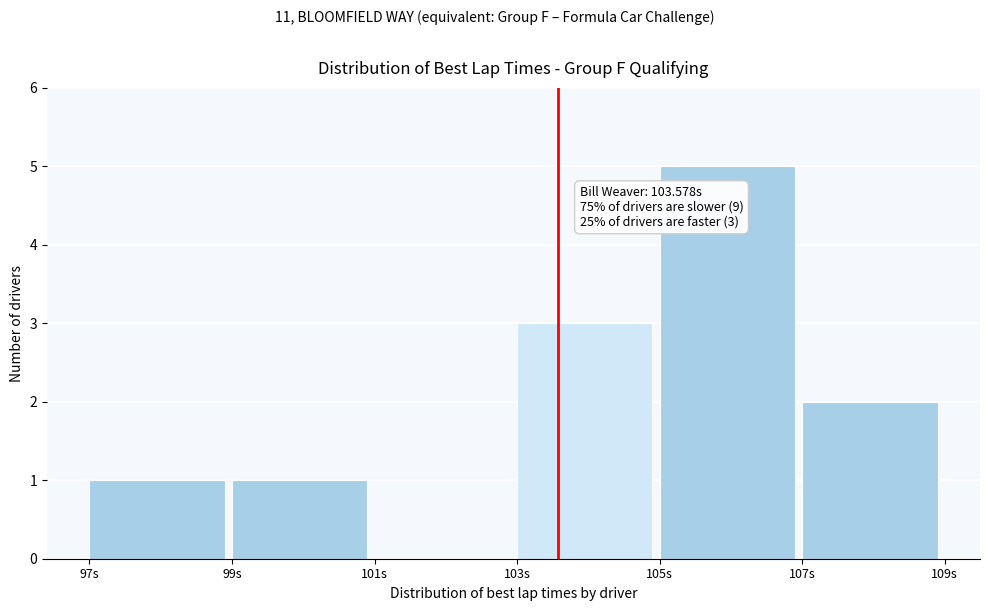

Over which range of the x-axis is the bar tallest?

105 to 107